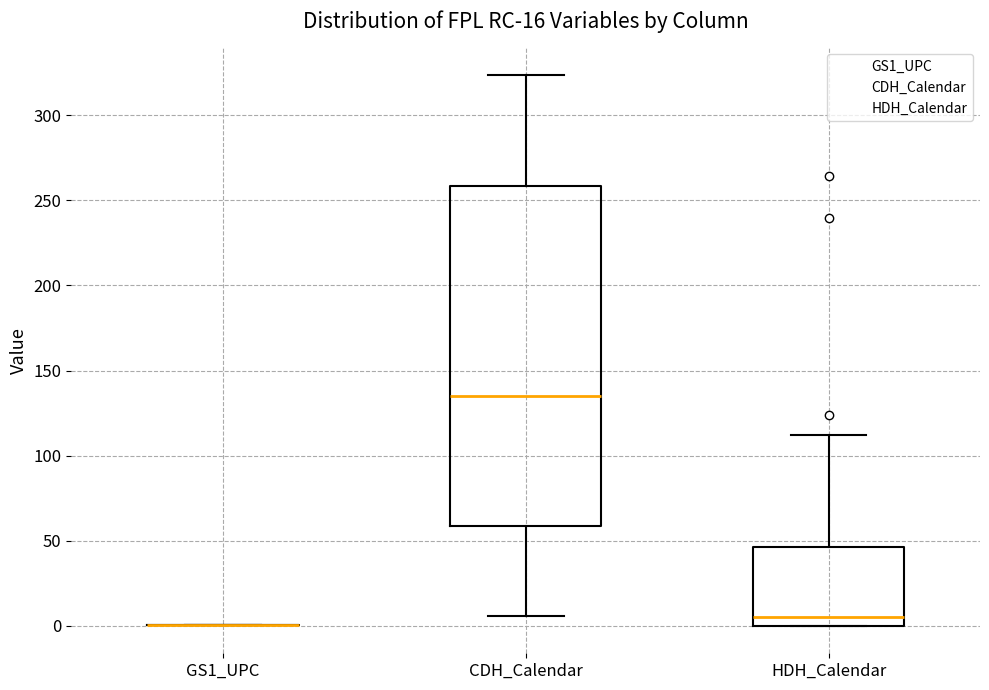

Reading left to right, read every box against the y-axis: the position of its median line, the range the box covers, and the ends of its whiskers. The values are not printed on the chart, so give them approximately, as read against the axis.

GS1_UPC: box collapsed to a line at 0, whiskers 0 to 0
CDH_Calendar: median 135, box 60 to 260, whiskers 5 to 325
HDH_Calendar: median 5, box 0 to 45, whiskers 0 to 110